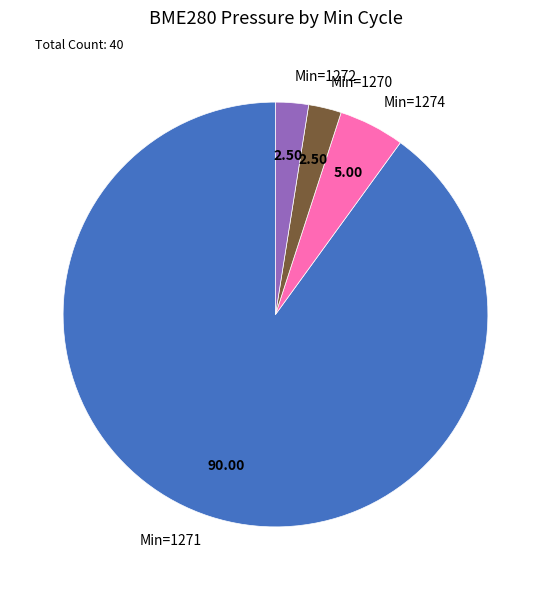

Approximately how many times larger is the value at Min=1270 compared to Min=1272?

1.0